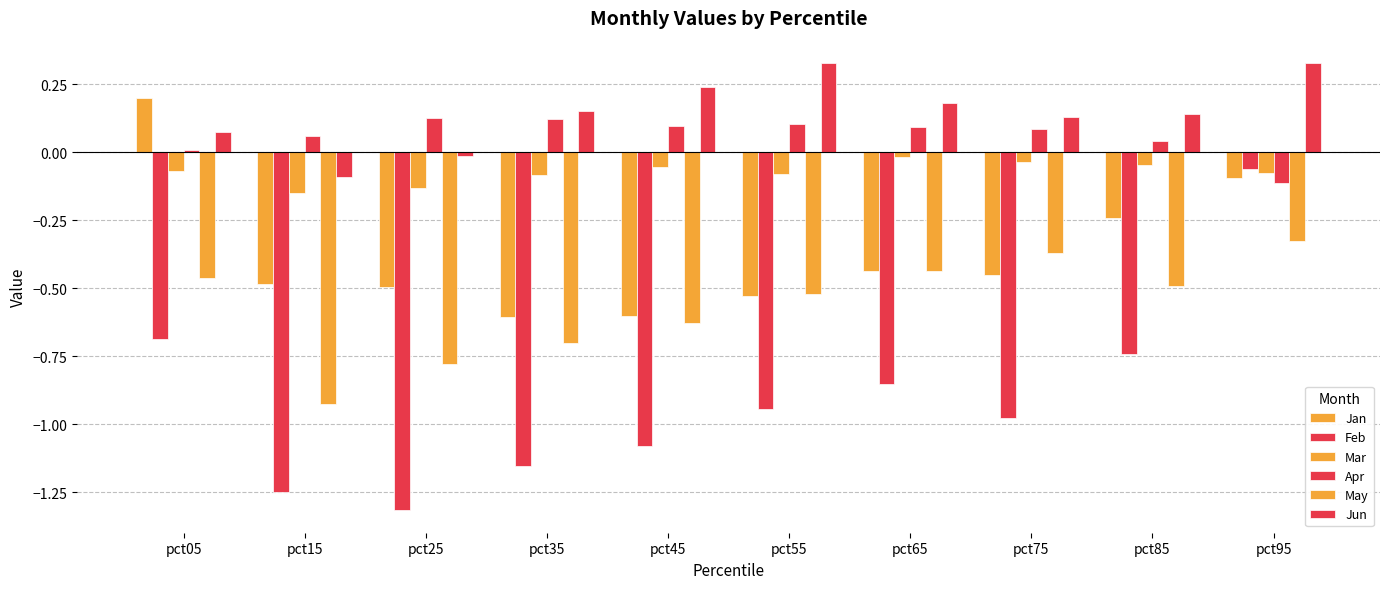

What is the value of the Jan bar at the 4th from the left?

-0.6